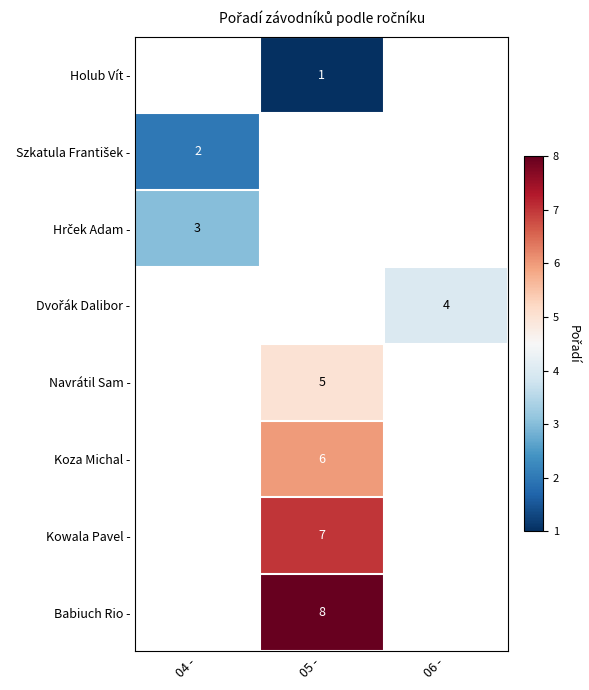

The value of Kowala Pavel - at 05 - is 7. True or false?

True